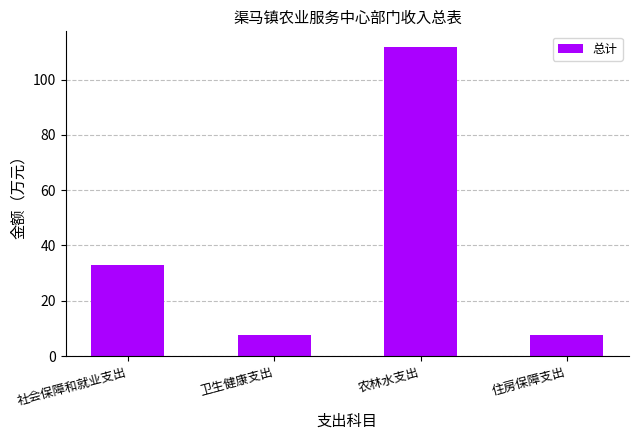

What is the value of the 4th bar from the left?

7.8